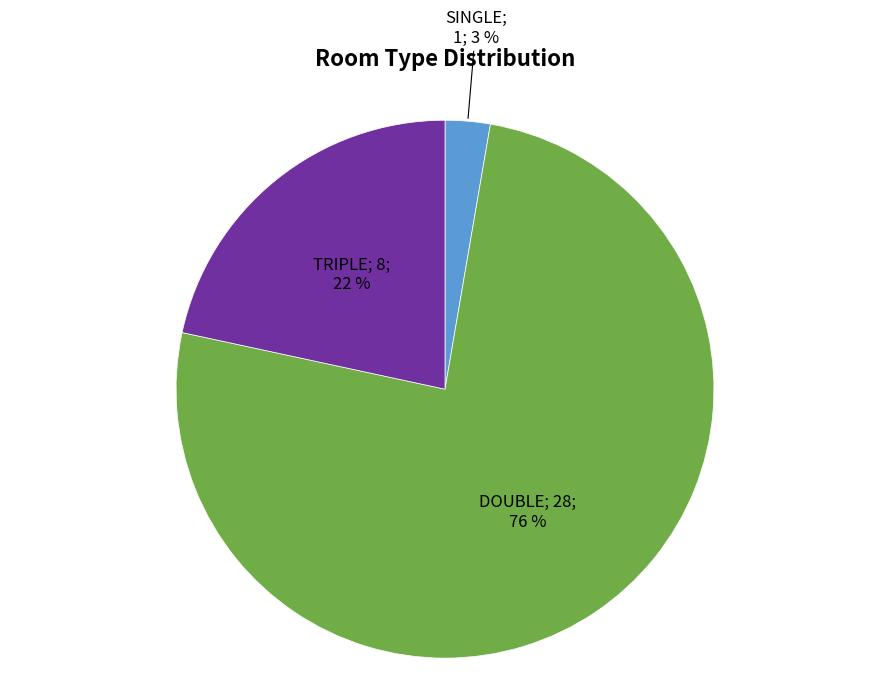

Is there a majority slice in this chart?

Yes